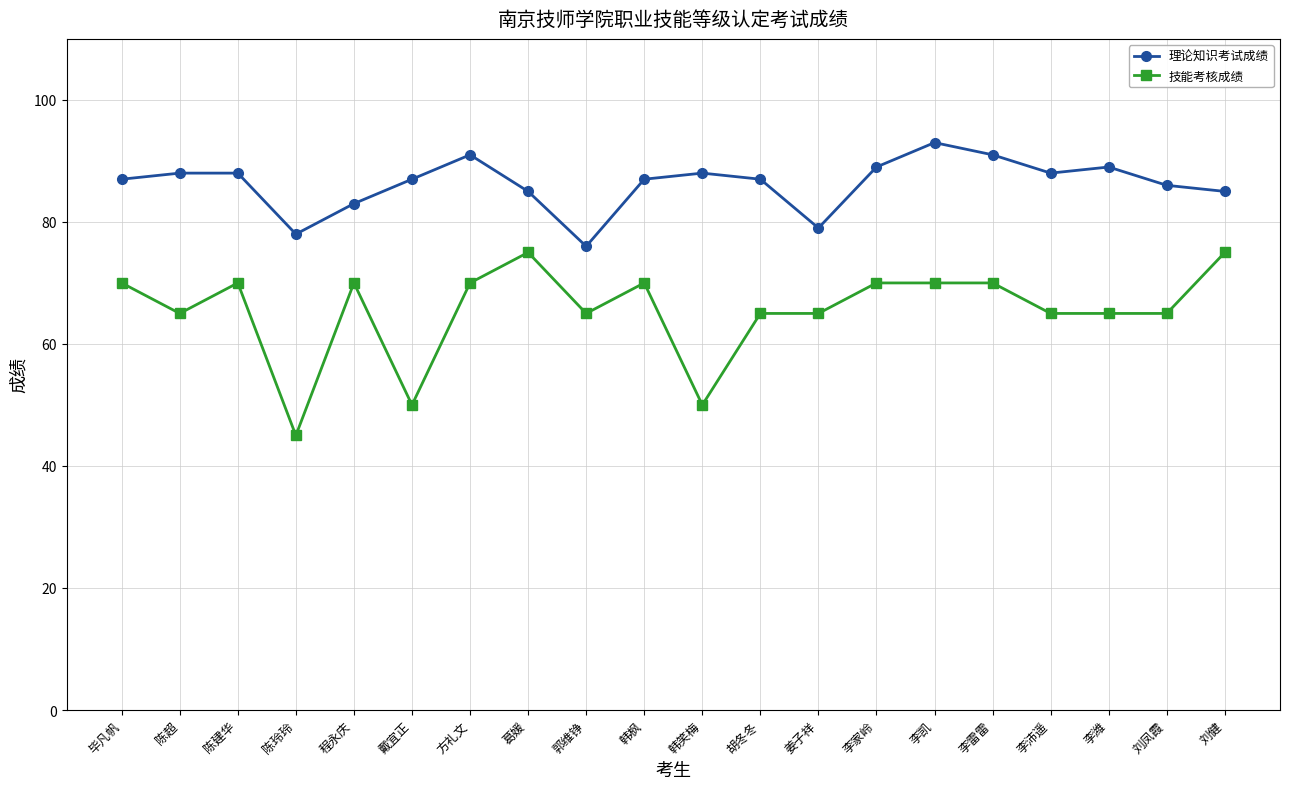

What is the sum of the 技能考核成绩 values at 陈玲玲 and 李沛遥?

110